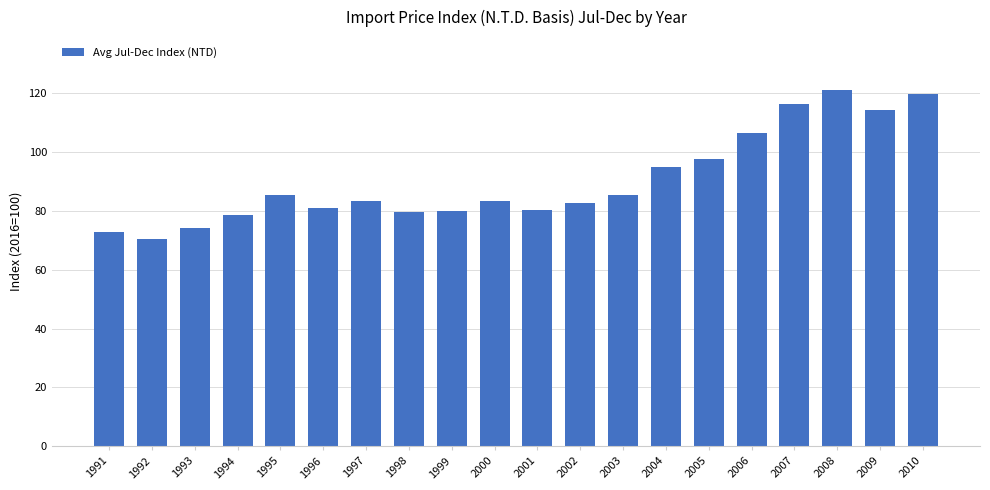

True or false: the data shows 118.3 at 2002.

False